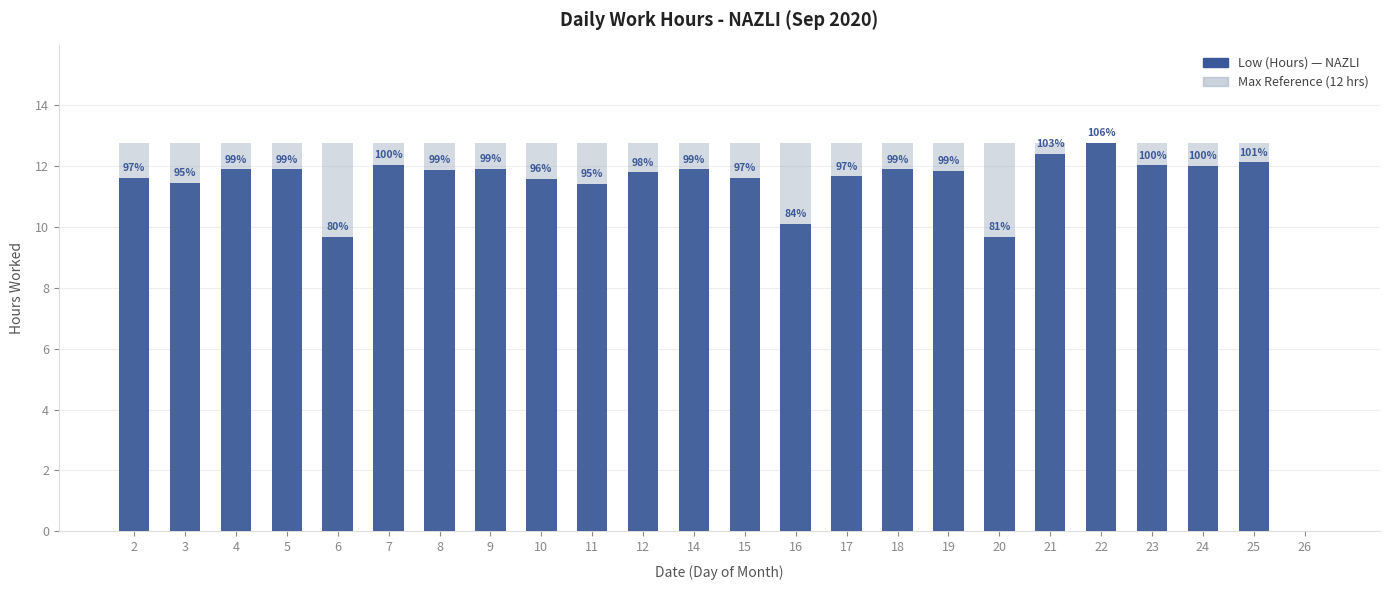

The value of Max Reference at 7 is 12.8. True or false?

True